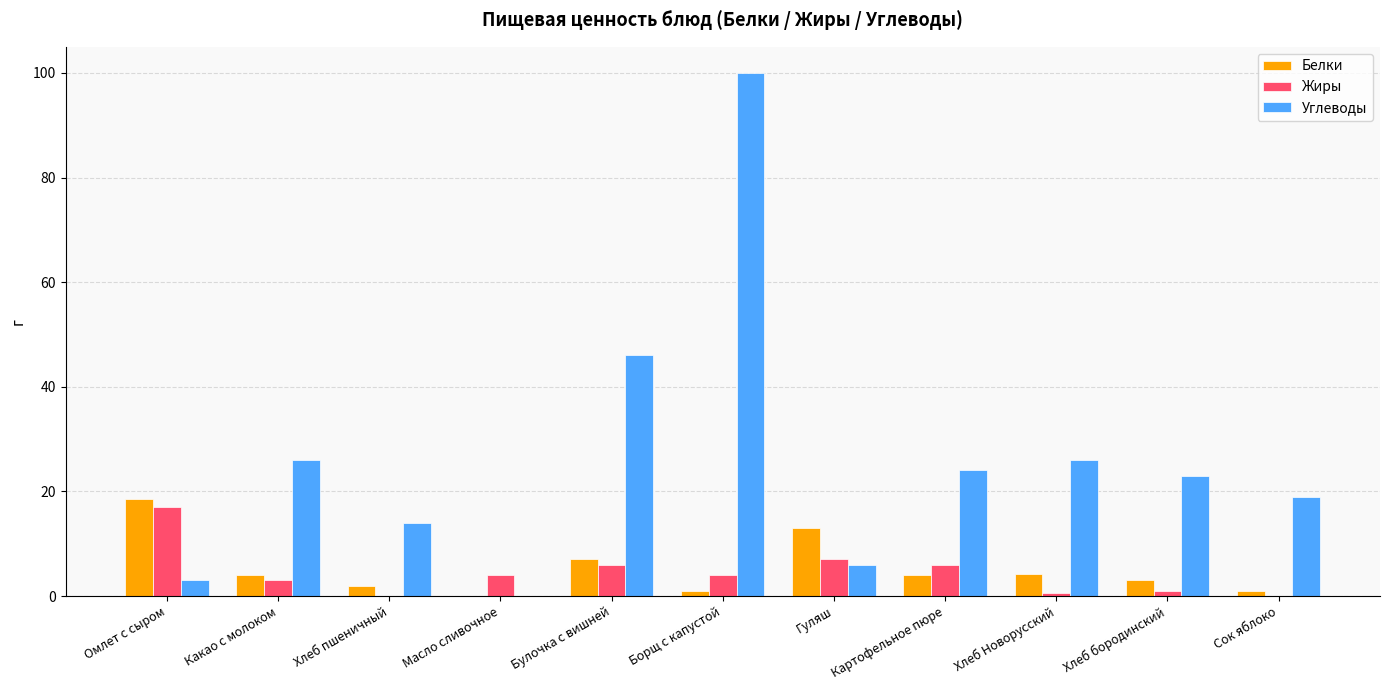

What is the maximum value shown in the chart?

100.0